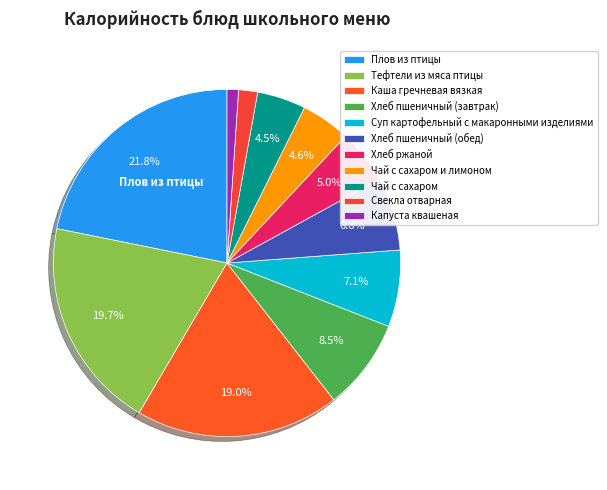

Between Свекла отварная and Чай с сахаром и лимоном, which is larger?

Чай с сахаром и лимоном